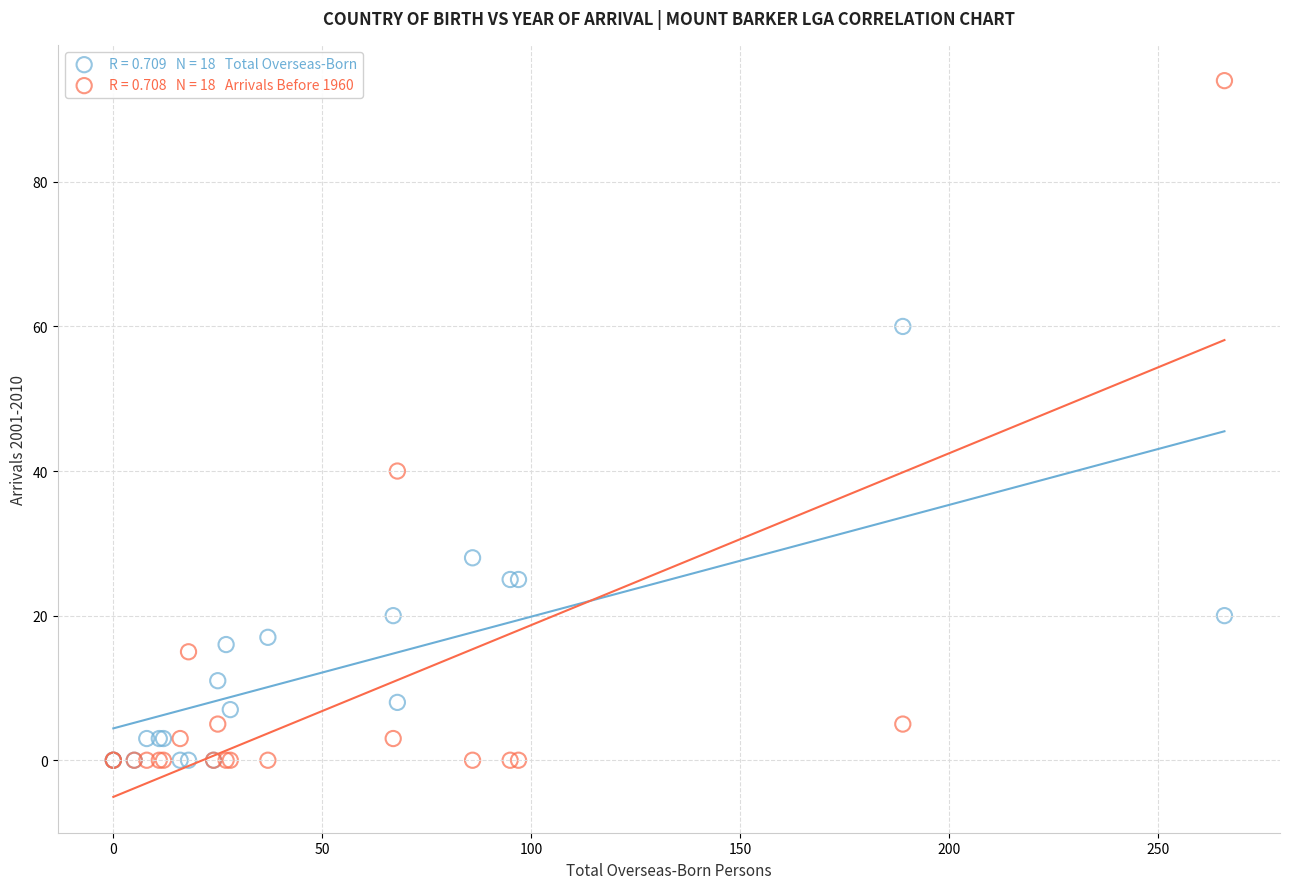

Across all series, what Y value is closest to 47?

40